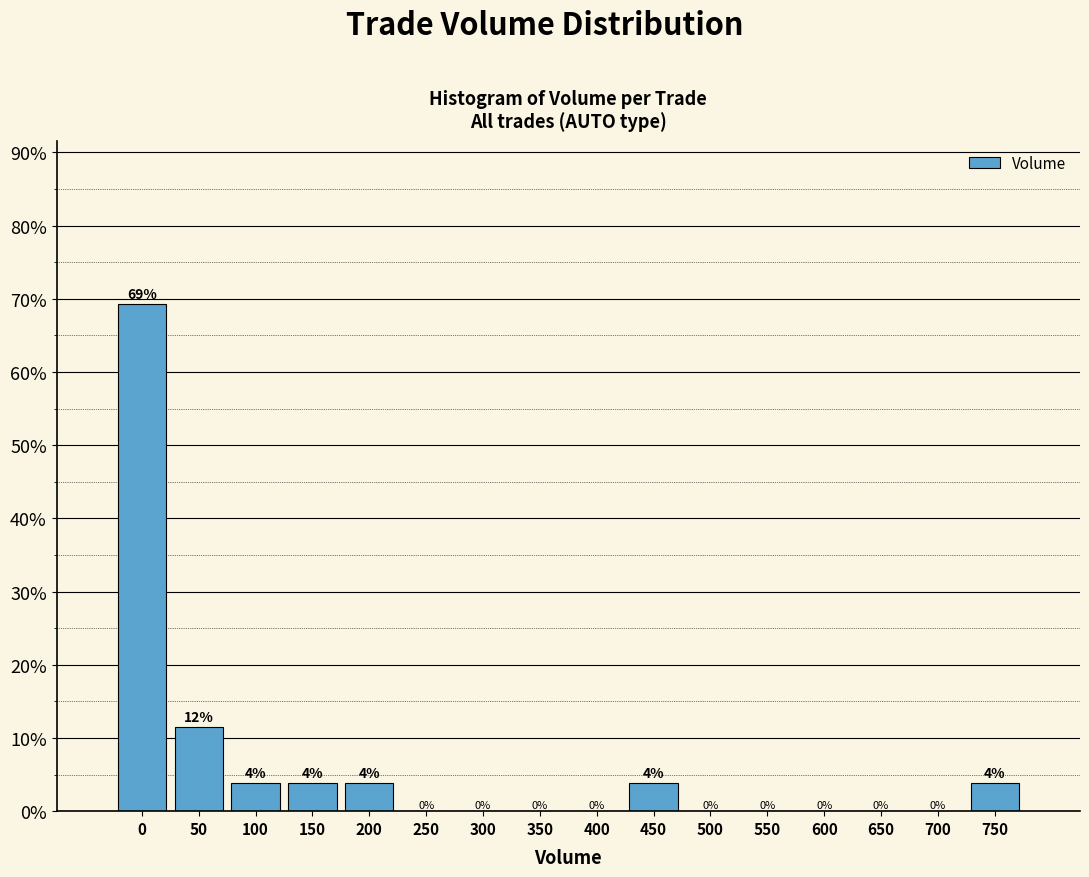

Between 600 and 100, which is larger?

100